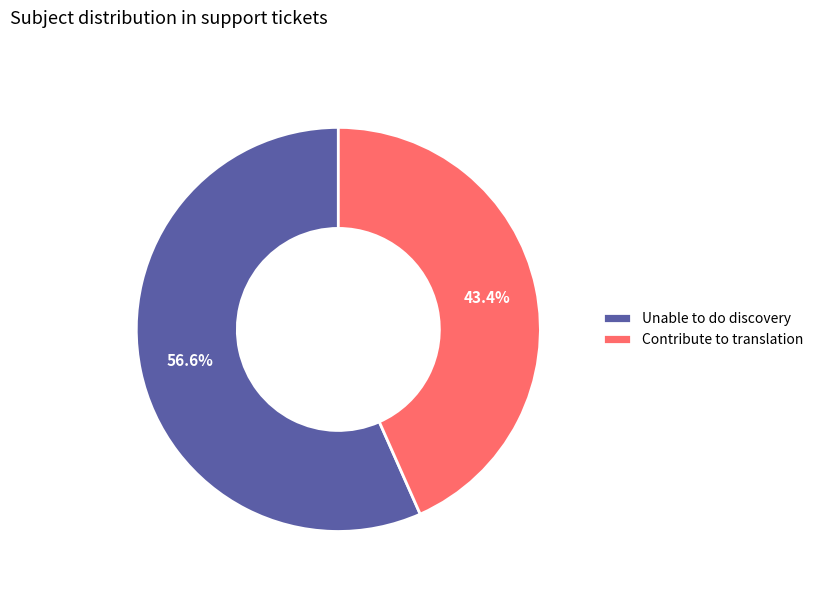

Is it true that Unable to do discovery is 43% of the pie?

False